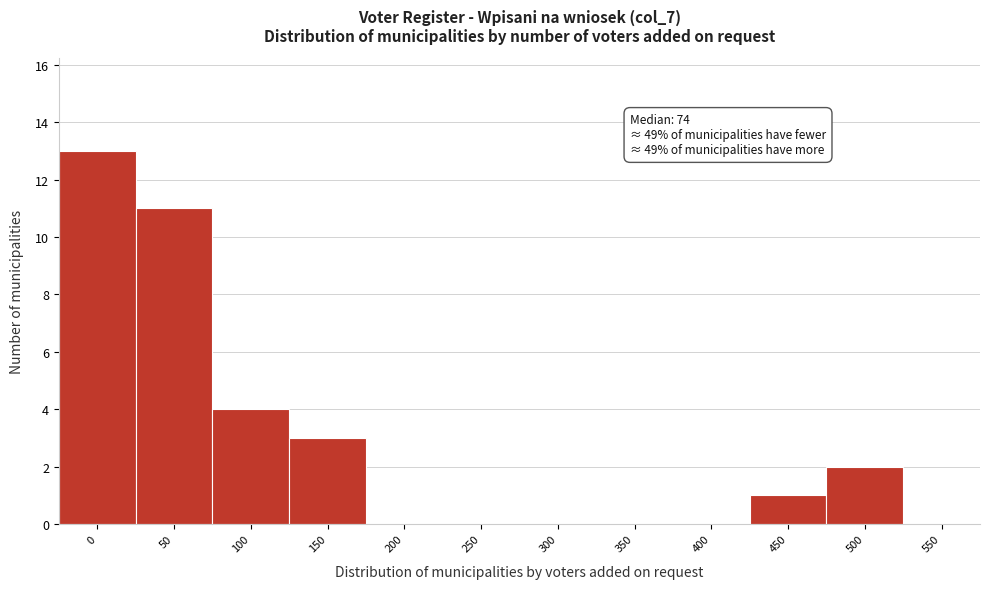

Reading right to left, extract all data points from this chart.

550=0	500=2	450=1	400=0	350=0	300=0	250=0	200=0	150=3	100=4	50=11	0=13